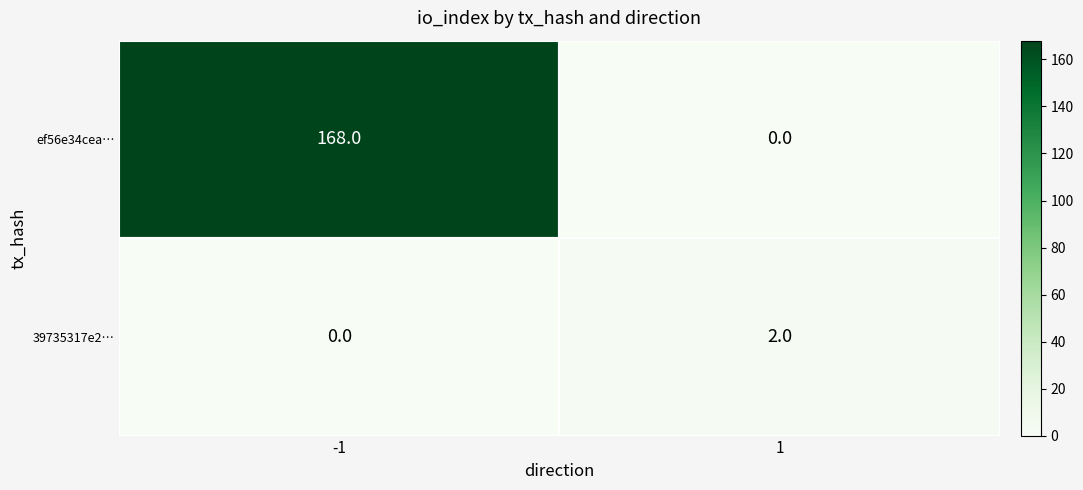

Is it true that ef56e34cea… equals 0 at 1?

True